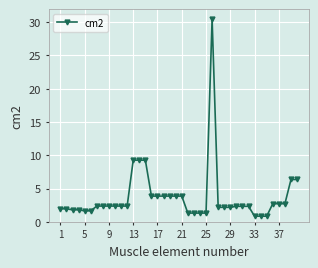

What is the smallest value displayed?

0.8